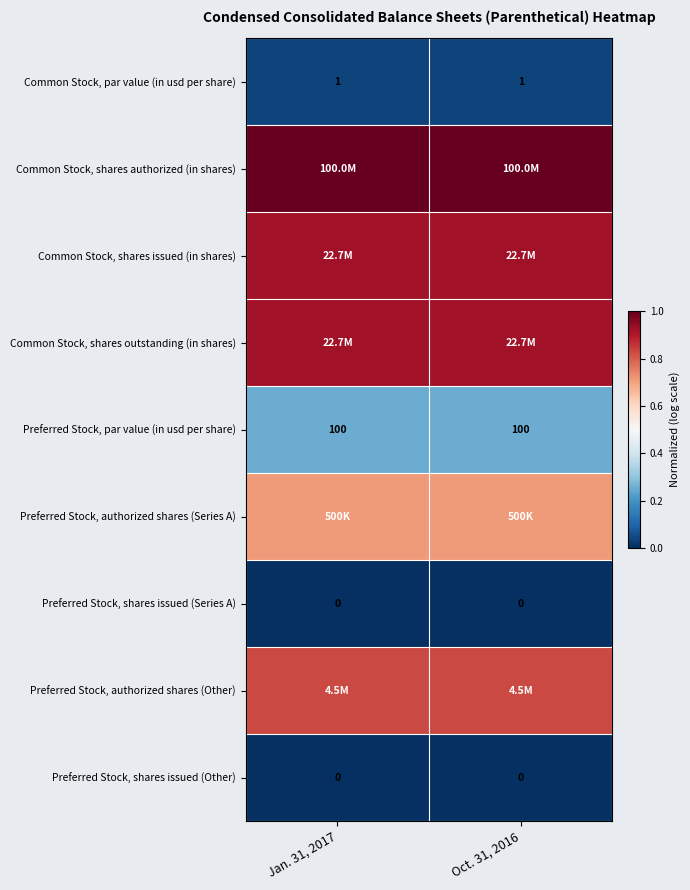

Is the value of Preferred Stock, shares issued (Series A) at Oct. 31, 2016 greater than the value of Common Stock, par value (in usd per share) at Jan. 31, 2017?

No